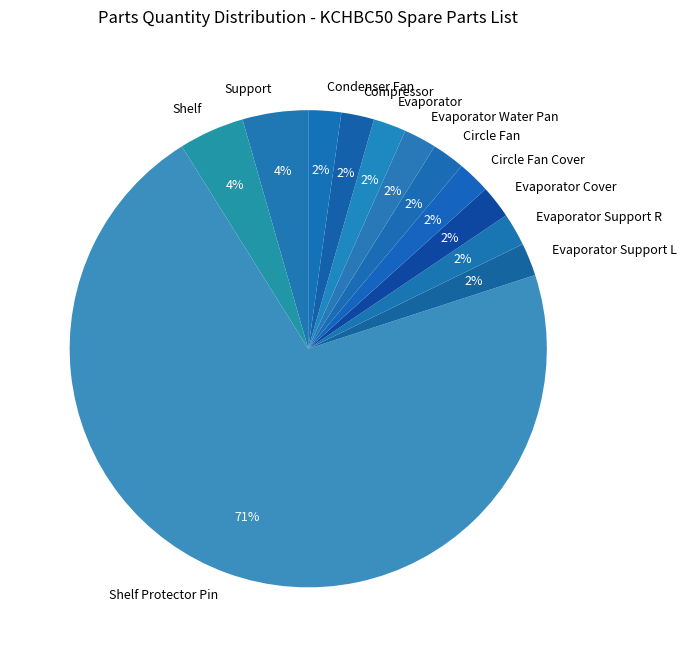

To the nearest percent, what is the difference between the Shelf and Evaporator Support L slice percentages?

2%